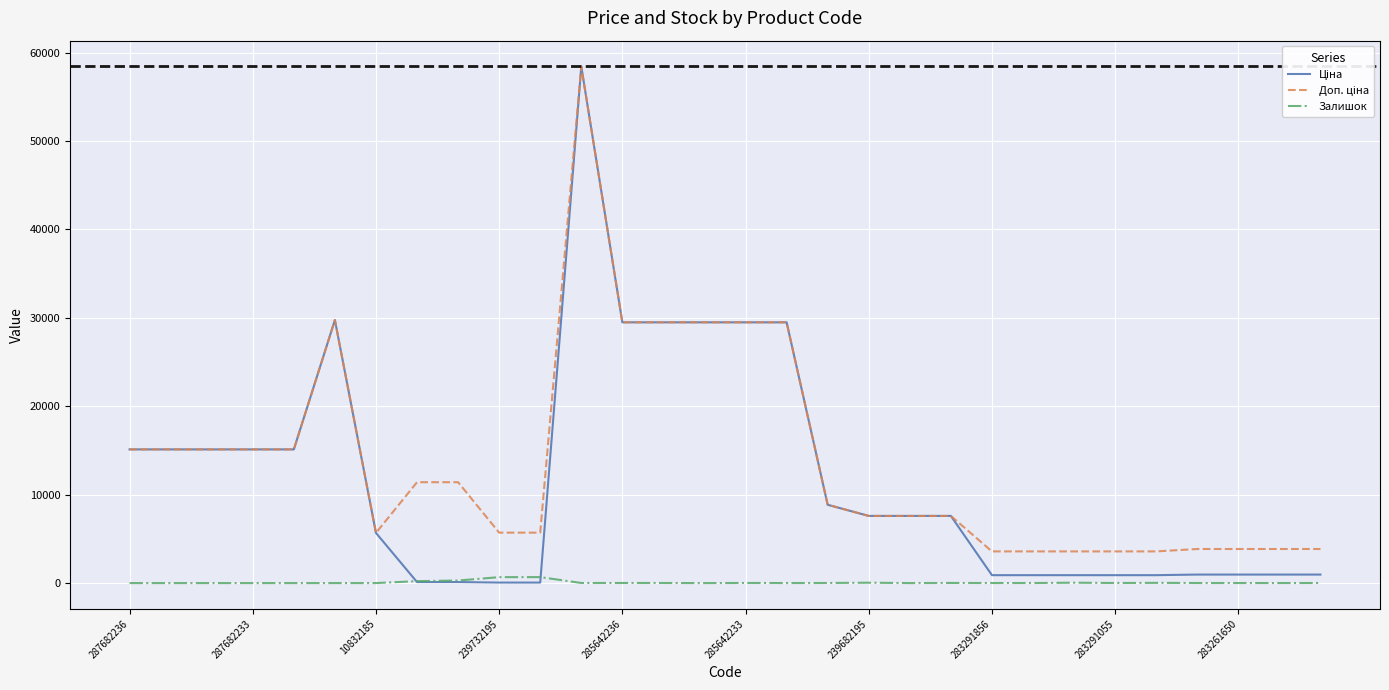

What is the difference between the maximum and minimum values in the Залишок series?

676.0